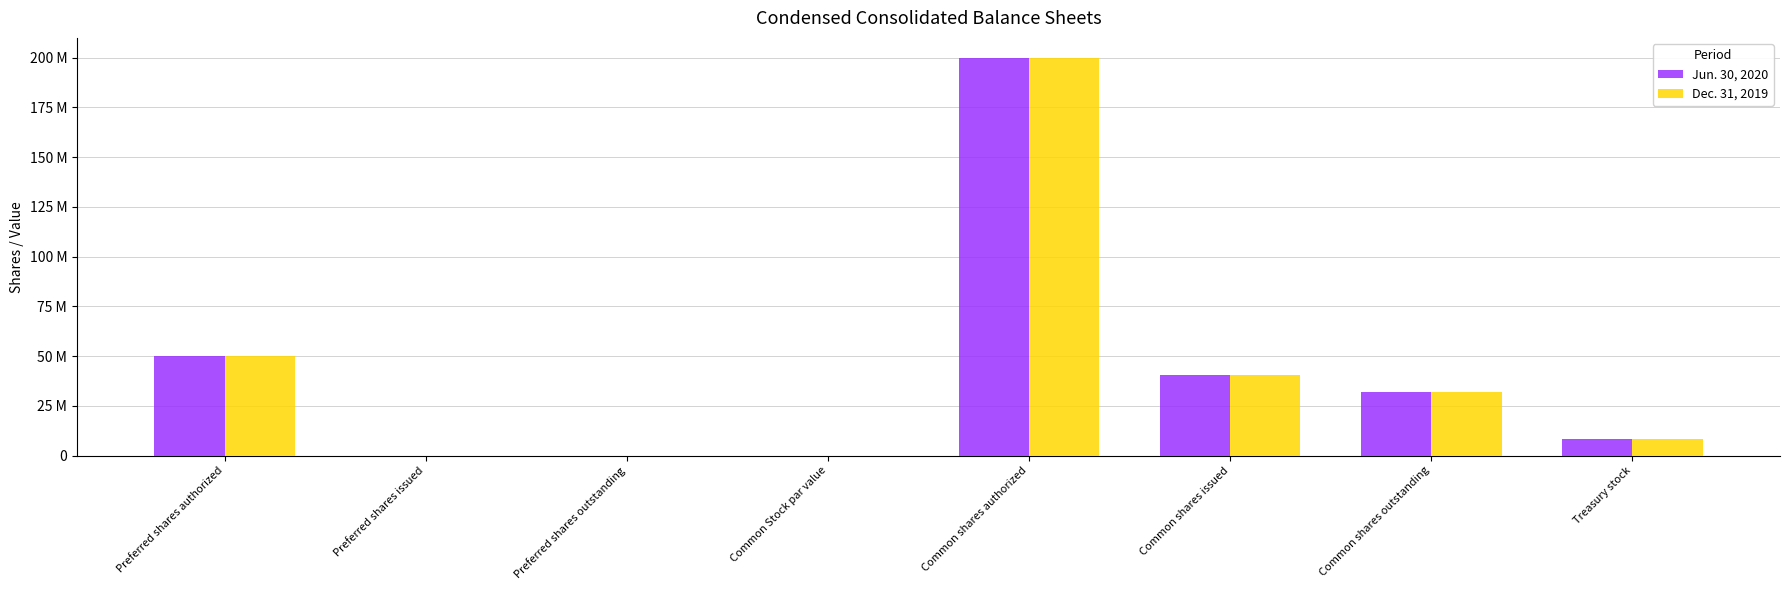

What are all the series names shown in the legend?

Jun. 30, 2020, Dec. 31, 2019